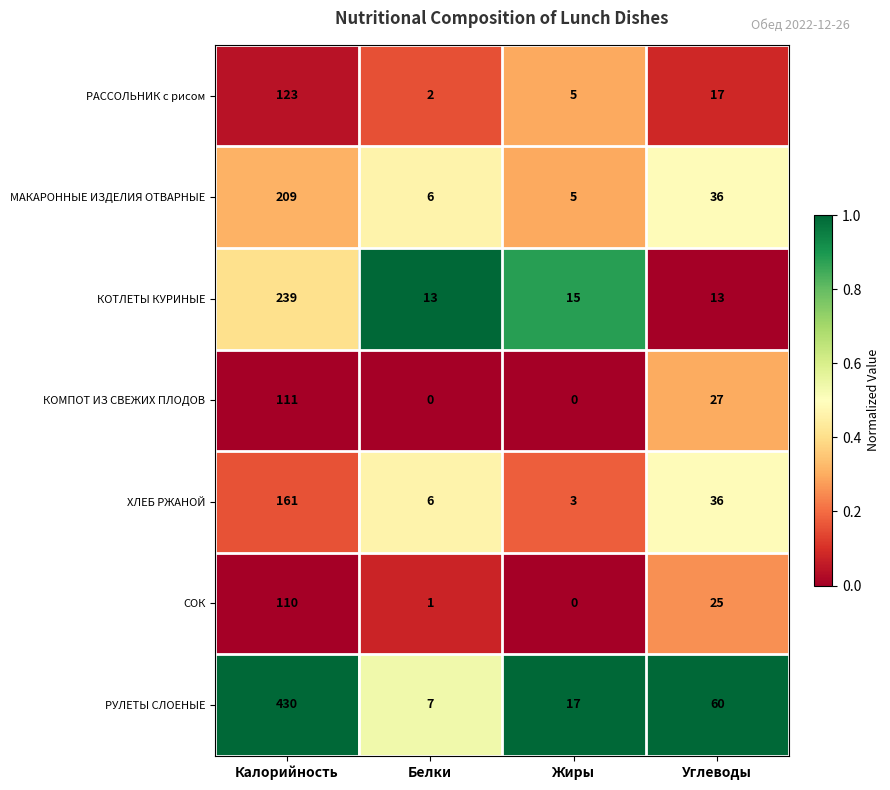

What is the total value across all series at Углеводы?

214